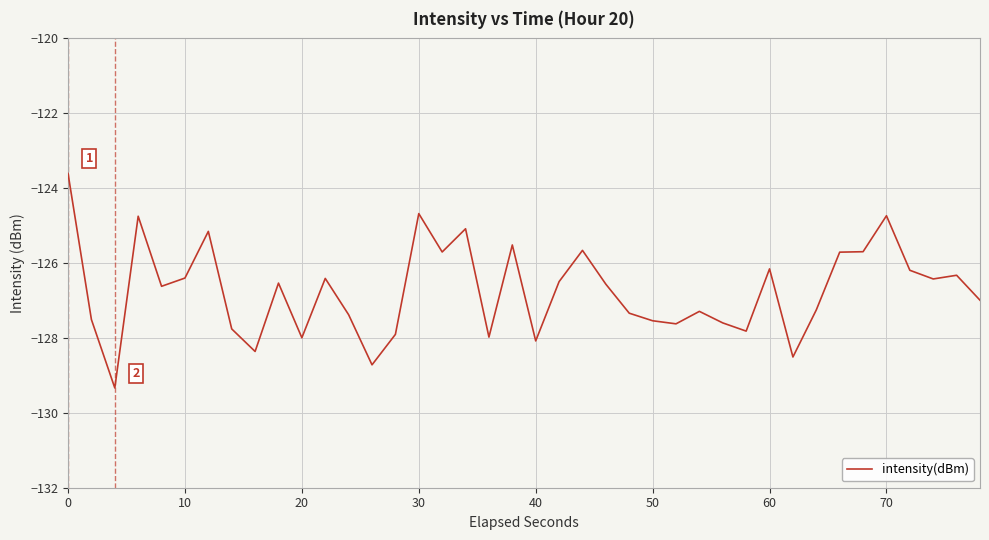

Does the chart display data point markers on the line(s)?

No